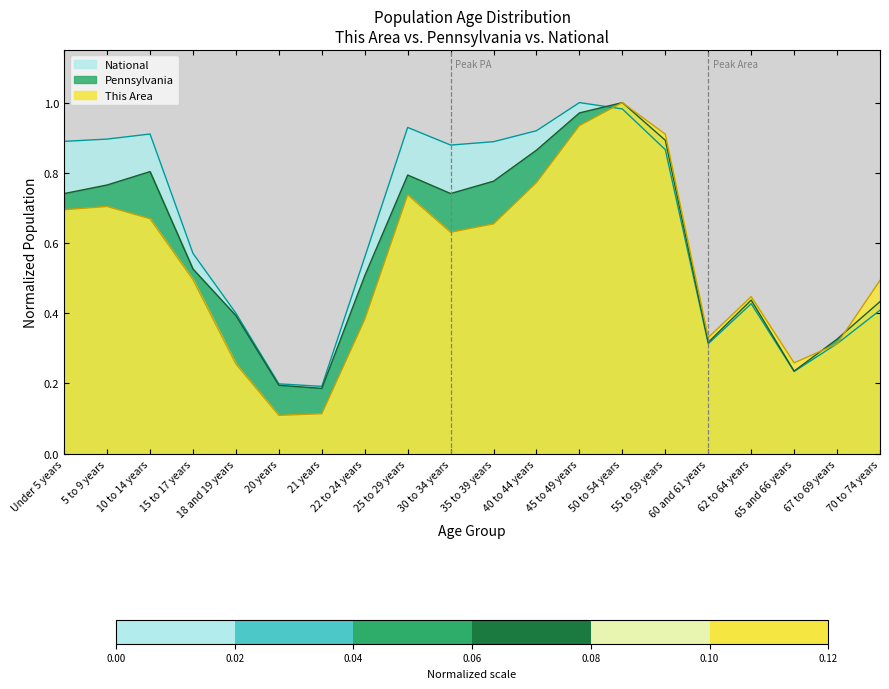

List the labels in order of National value, largest first.

45 to 49 years, 50 to 54 years, 25 to 29 years, 40 to 44 years, 10 to 14 years, 5 to 9 years, Under 5 years, 35 to 39 years, 30 to 34 years, 55 to 59 years, 15 to 17 years, 22 to 24 years, 62 to 64 years, 70 to 74 years, 18 and 19 years, 67 to 69 years, 60 and 61 years, 65 and 66 years, 20 years, 21 years